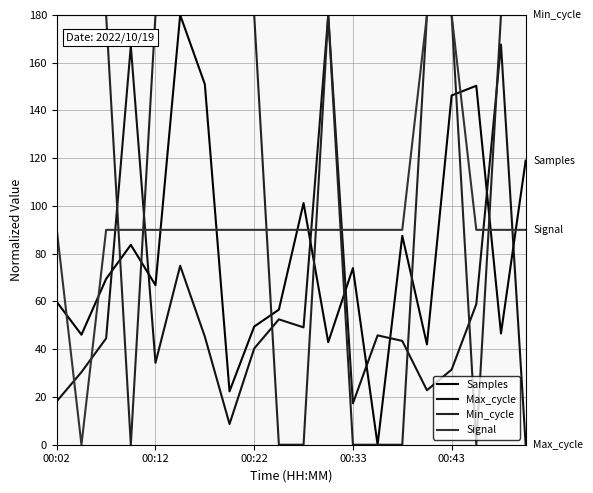

List the series in order of their peak value, lowest first.

Samples, Max_cycle, Min_cycle, Signal